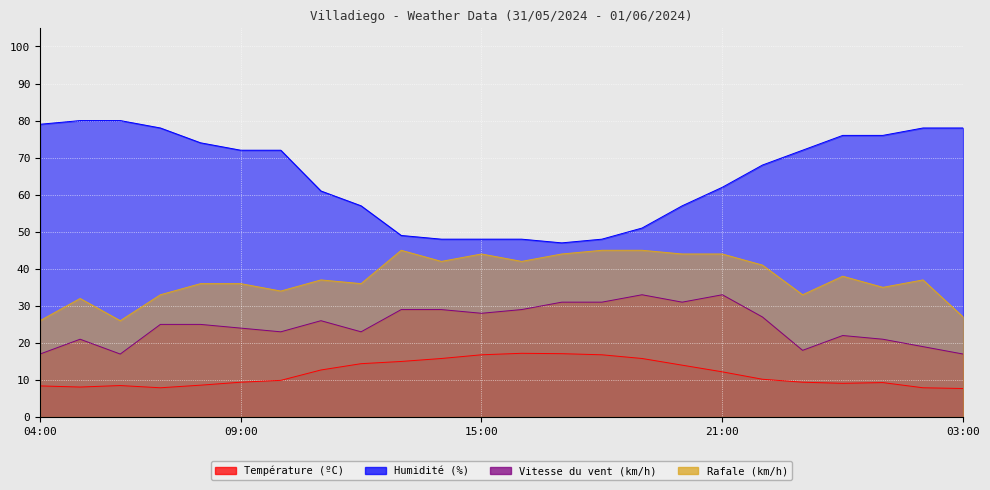

How many values in the Humidité (%) series are below 72?

12